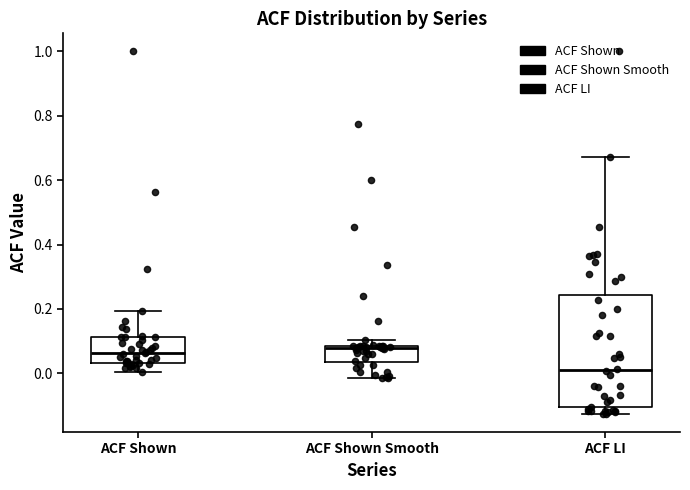

Where does the upper whisker of the box for ACF LI end on the y-axis? The values are not printed on the chart, so give them approximately, as read against the axis.

0.68